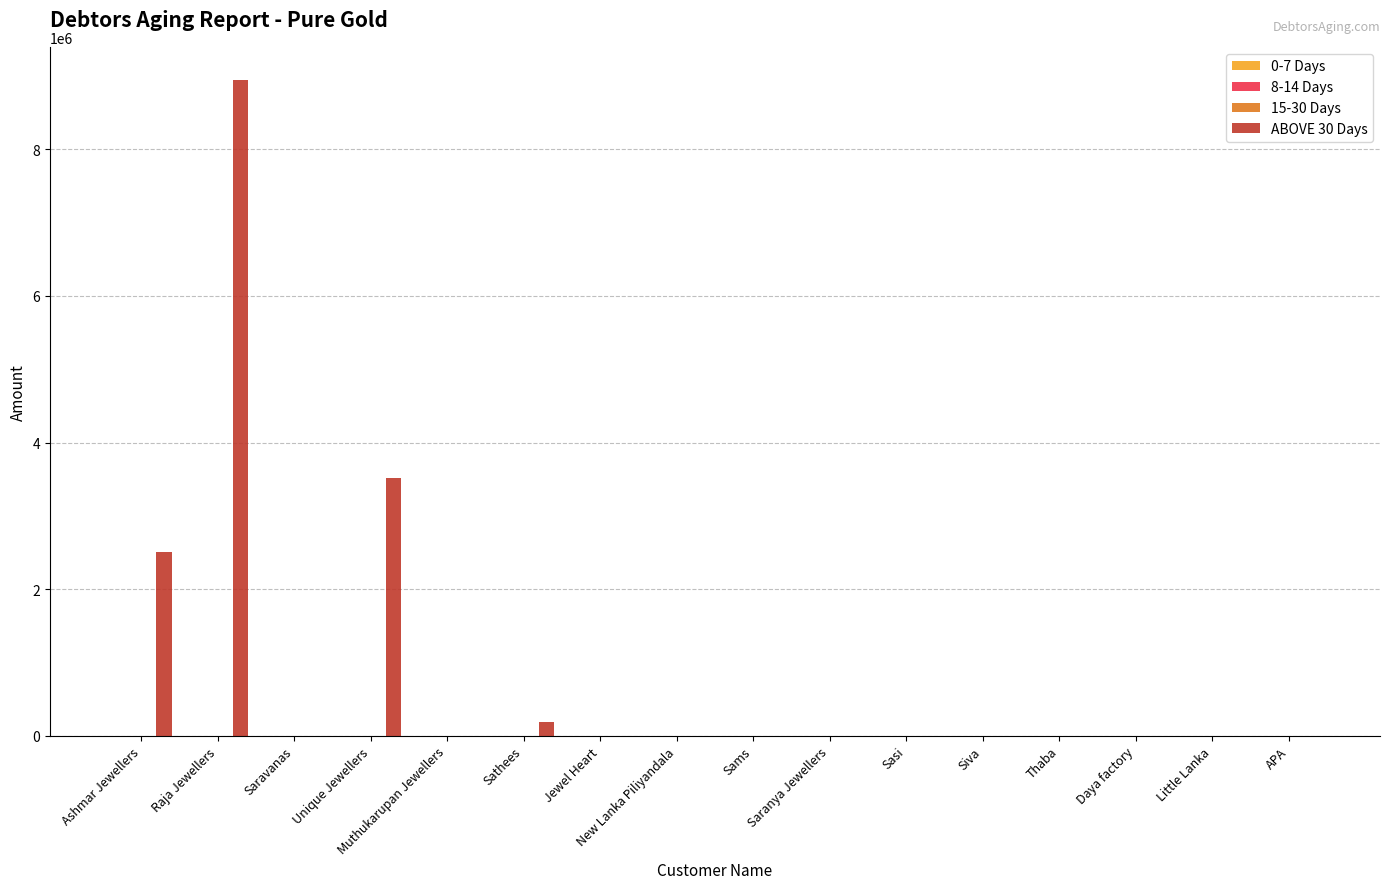

Which series has the widest spread of values?

ABOVE 30 Days